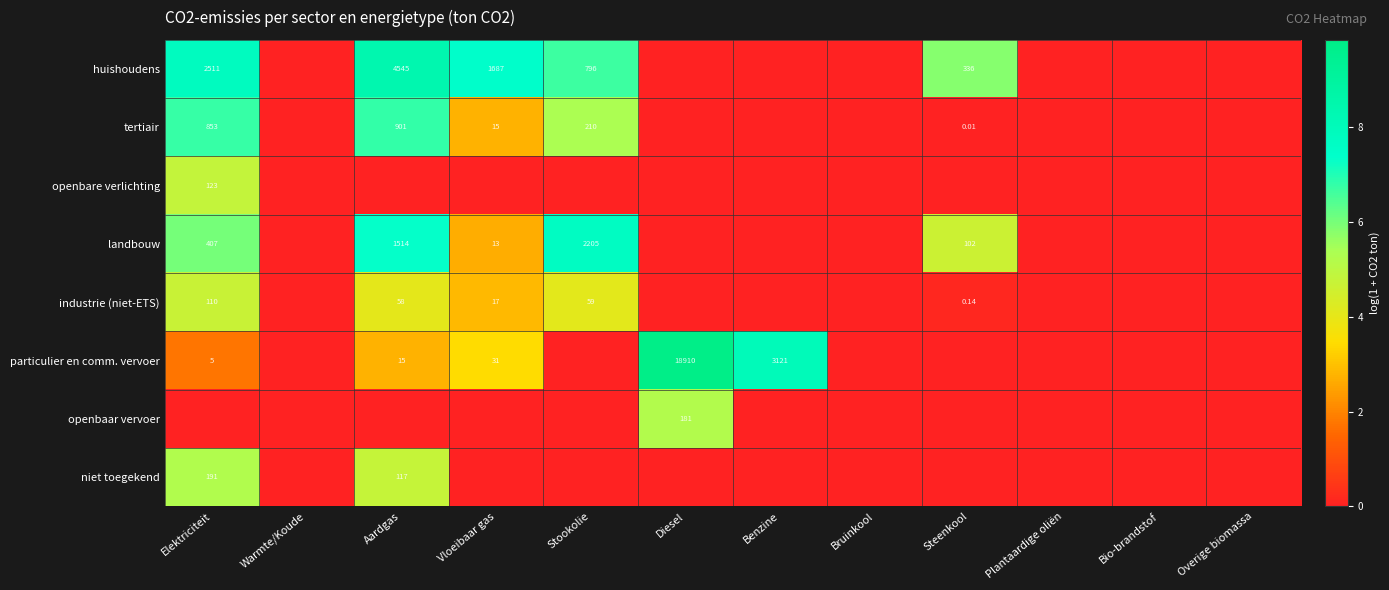

The value of landbouw at Diesel is -3.3. True or false?

False